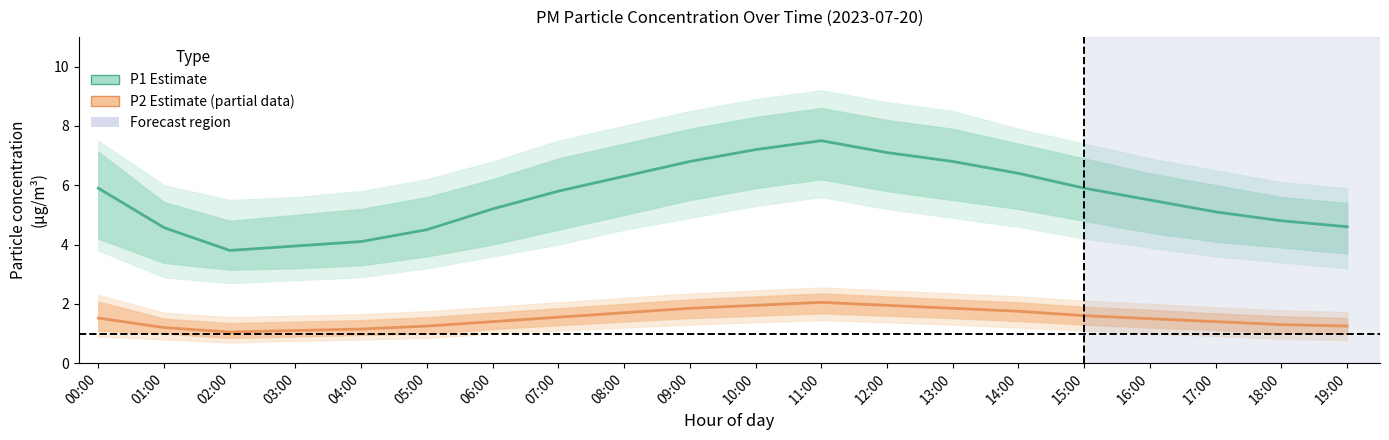

How many values in the P1 (Estimate) series exceed 5?

13